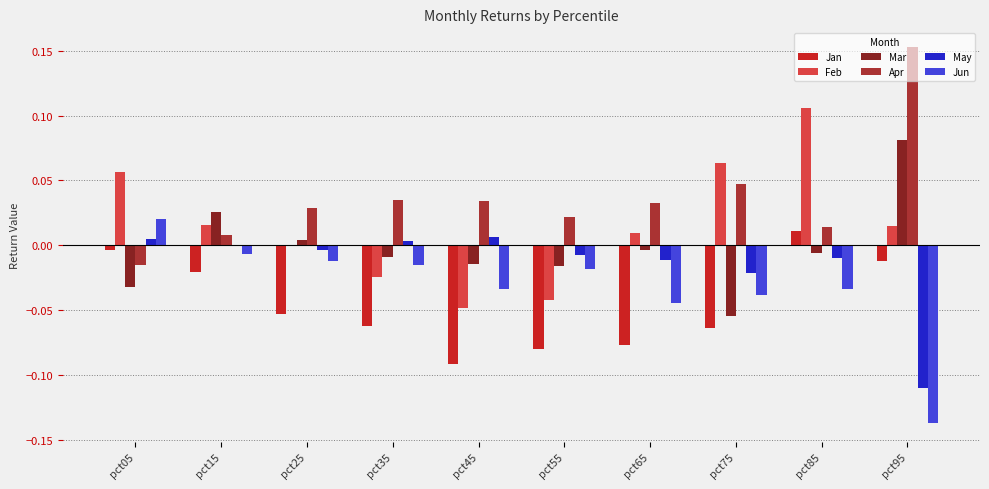

How many data points does each series have?

10